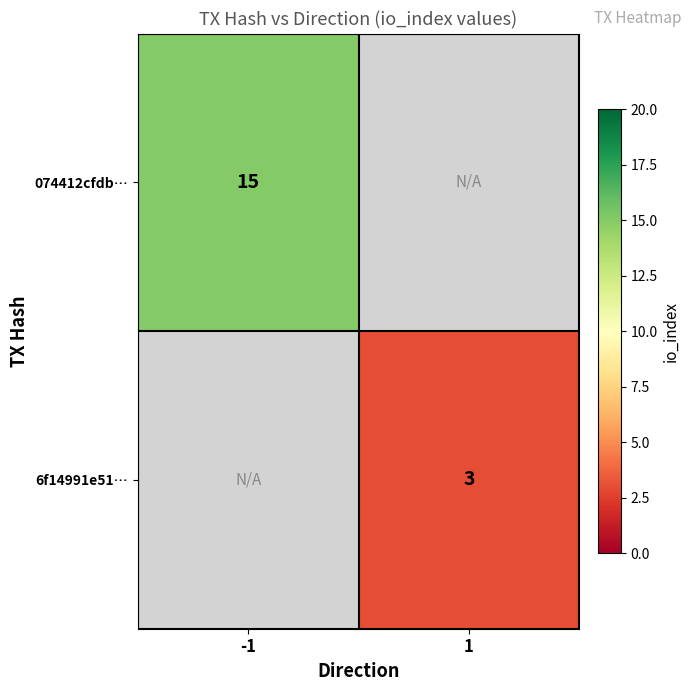

The value of 6f14991e51… at 1 is 5. True or false?

False